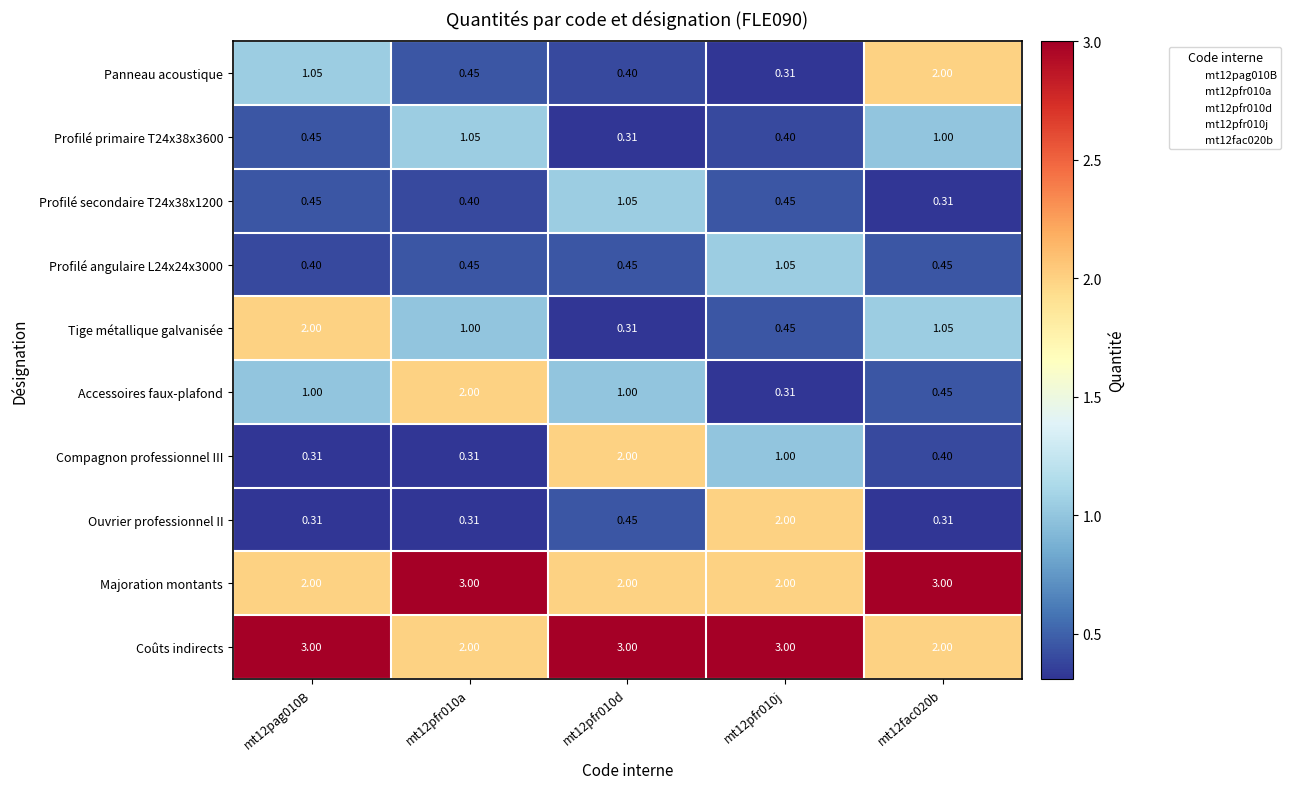

Which series changed the most between mt12pfr010d and mt12pfr010j?

Ouvrier professionnel II